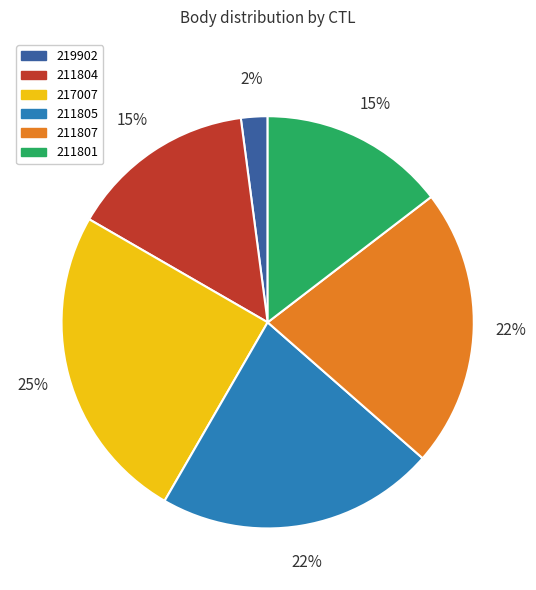

The 217007 slice represents 17% of the pie. True or false?

False